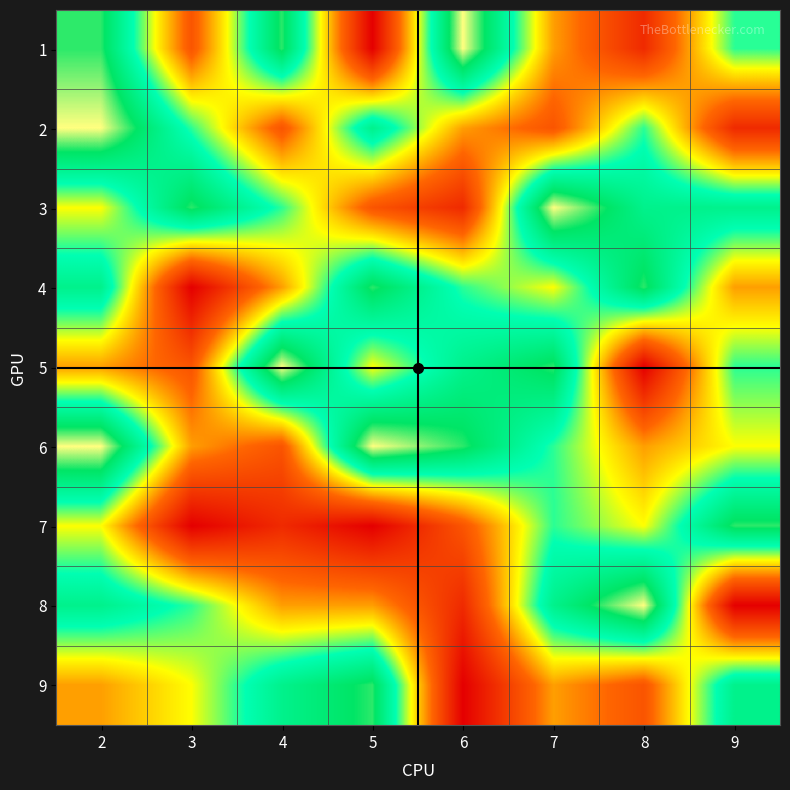

What is the total value across all series at 6?

42